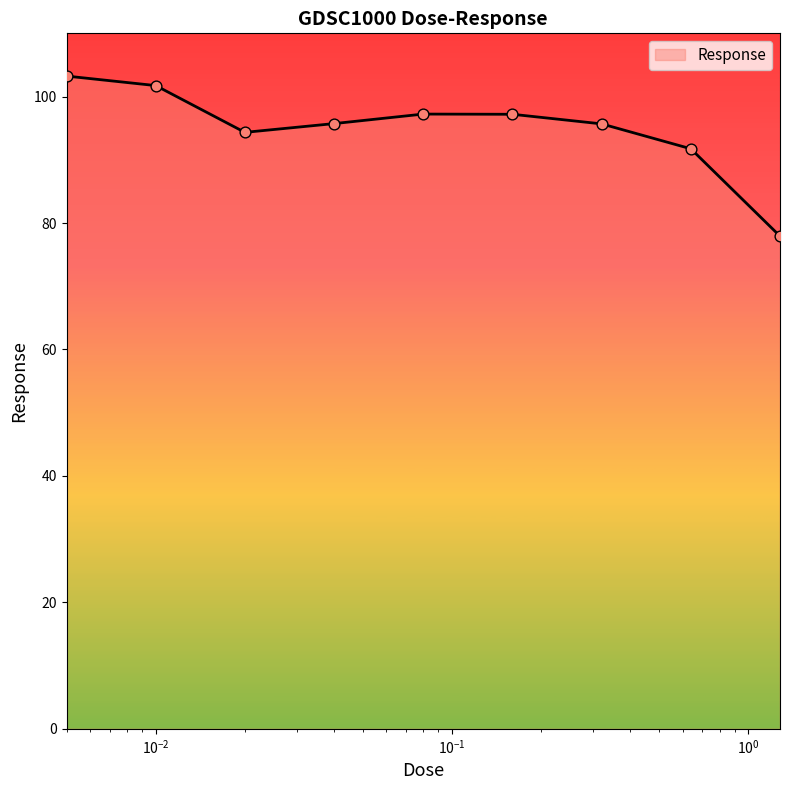

What is the greatest value displayed?

103.2